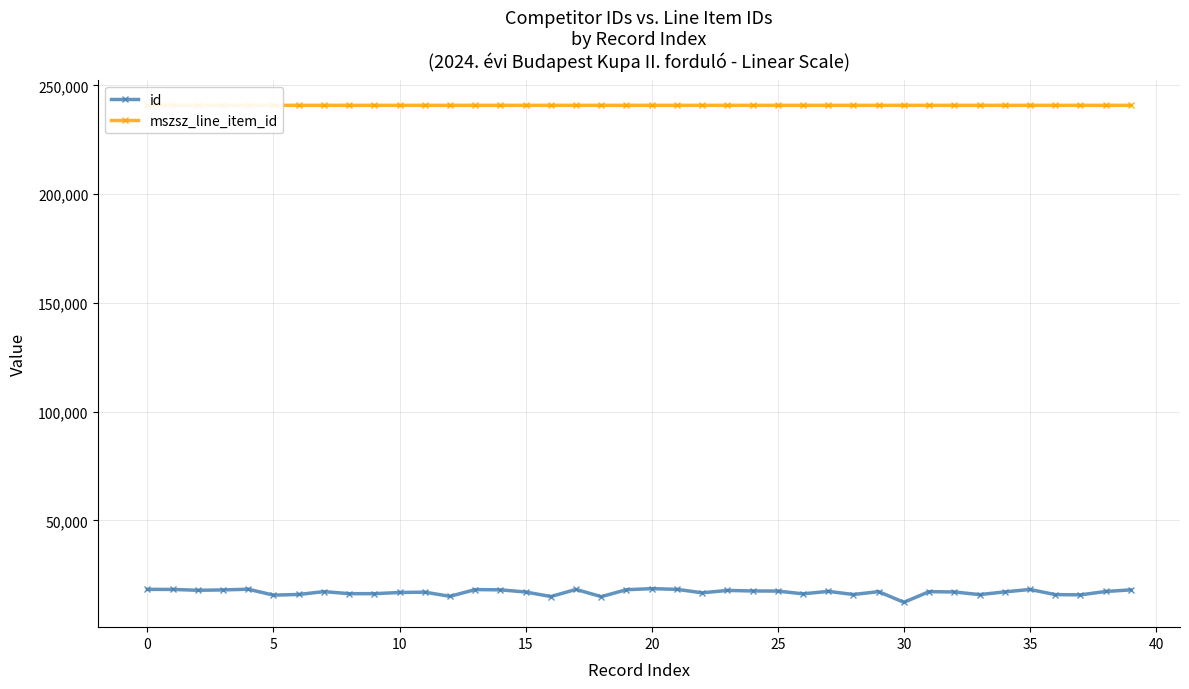

Read the id value at 5.

15612